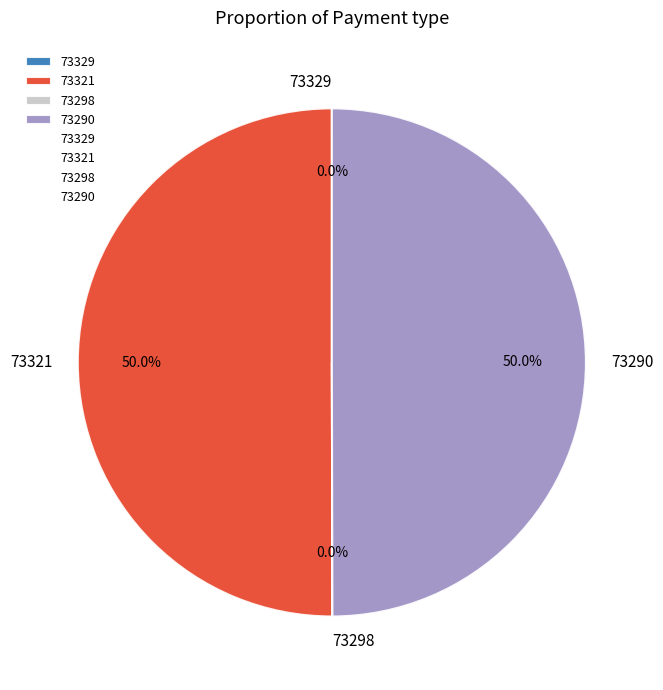

Is it true that 73290 is 50% of the pie?

True